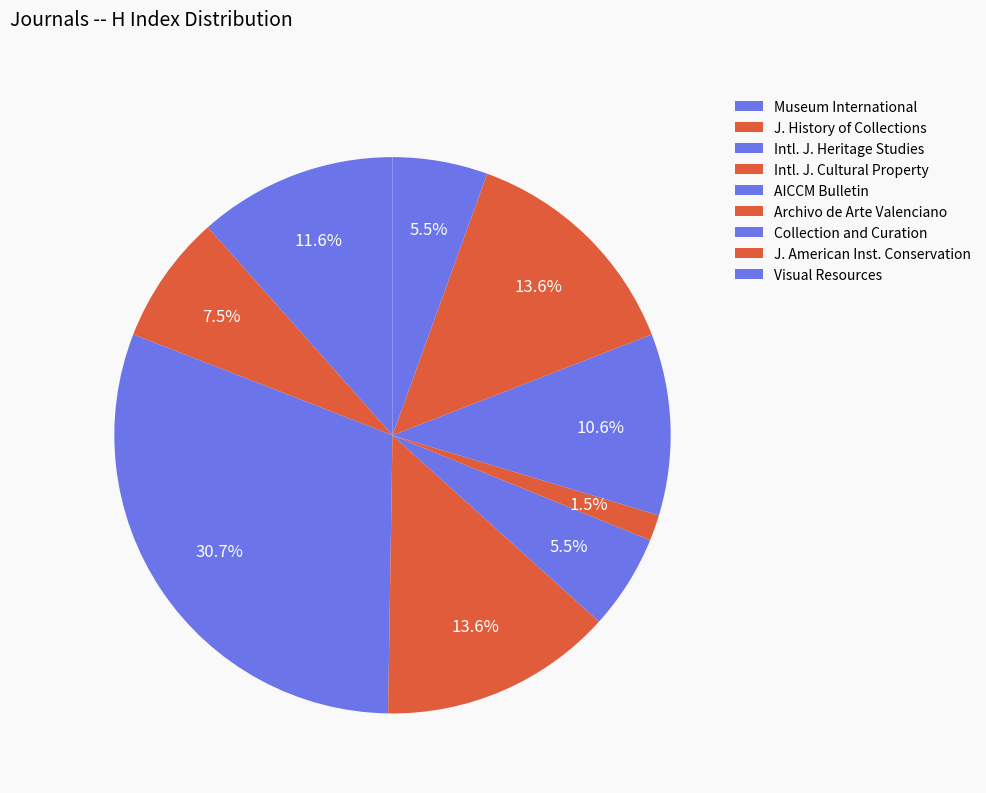

To the nearest percent, what is the combined percentage of Visual Resources and Collection and Curation?

16%